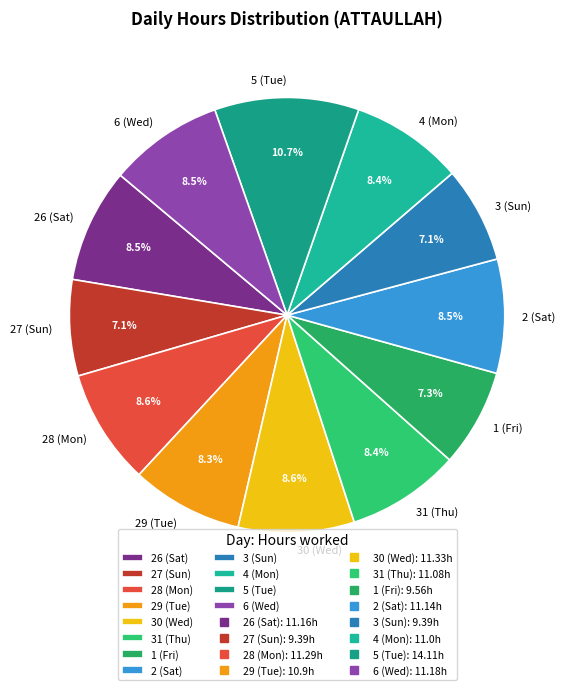

Which category has the biggest portion of the pie?

5 (Tue)